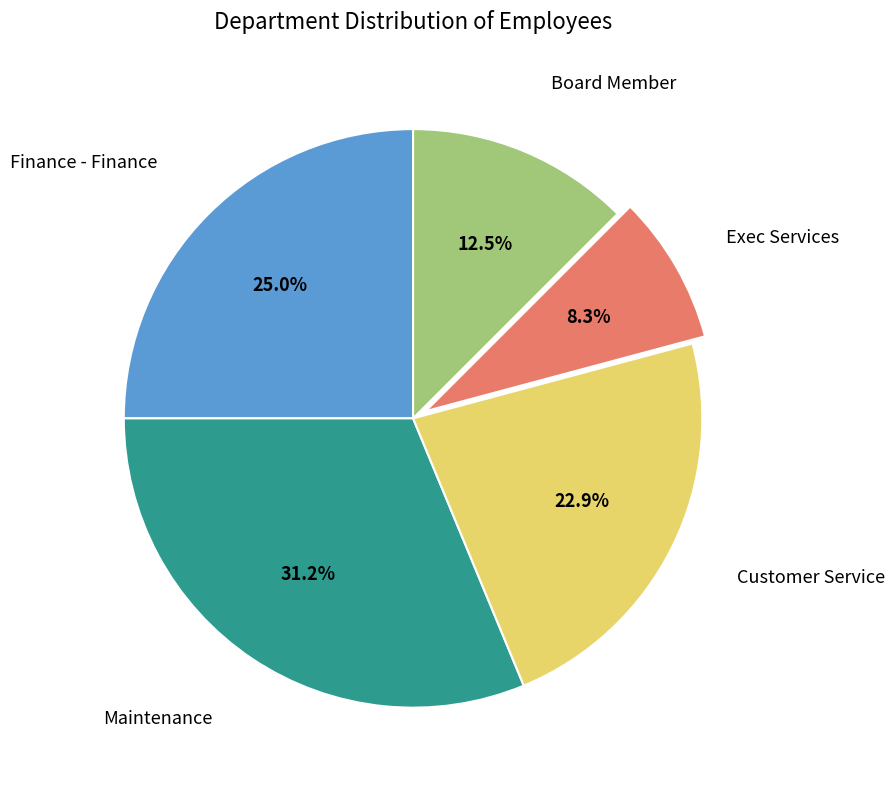

Is there a majority slice in this chart?

No